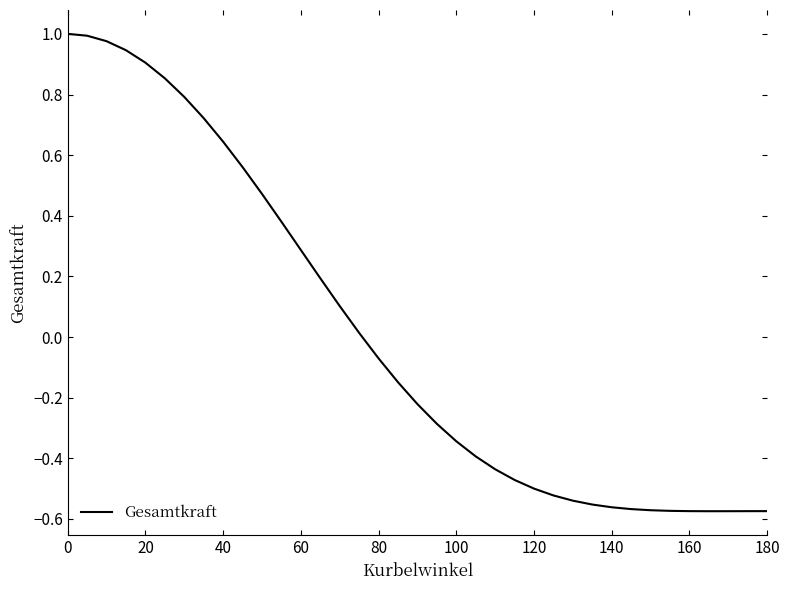

What is the difference between the maximum and minimum values?

1.6